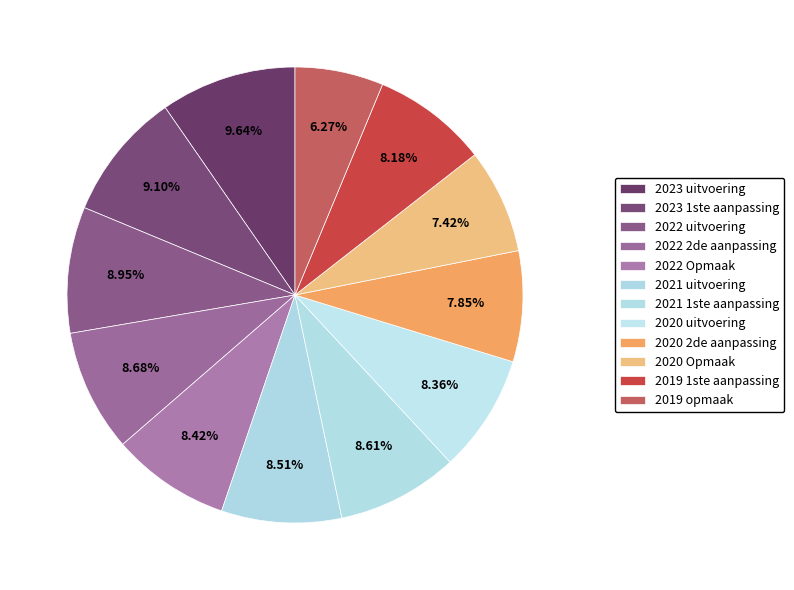

Combined, do 2019 1ste aanpassing and 2020 2de aanpassing account for over 50%?

No